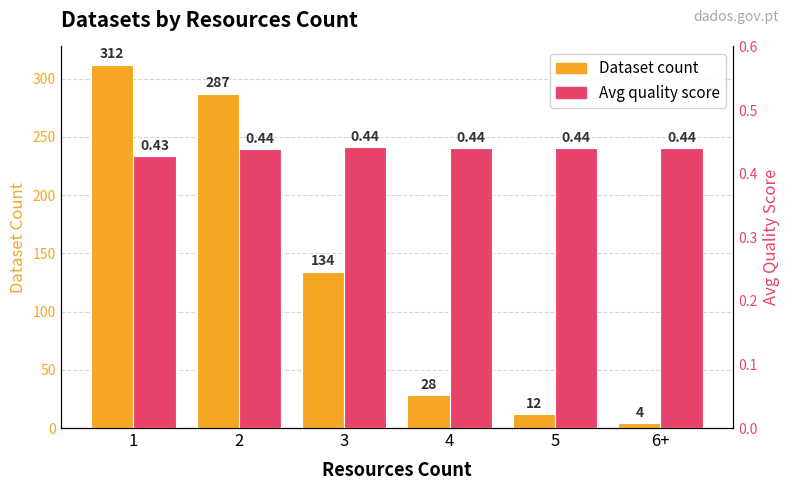

How many bars are there in each group?

2